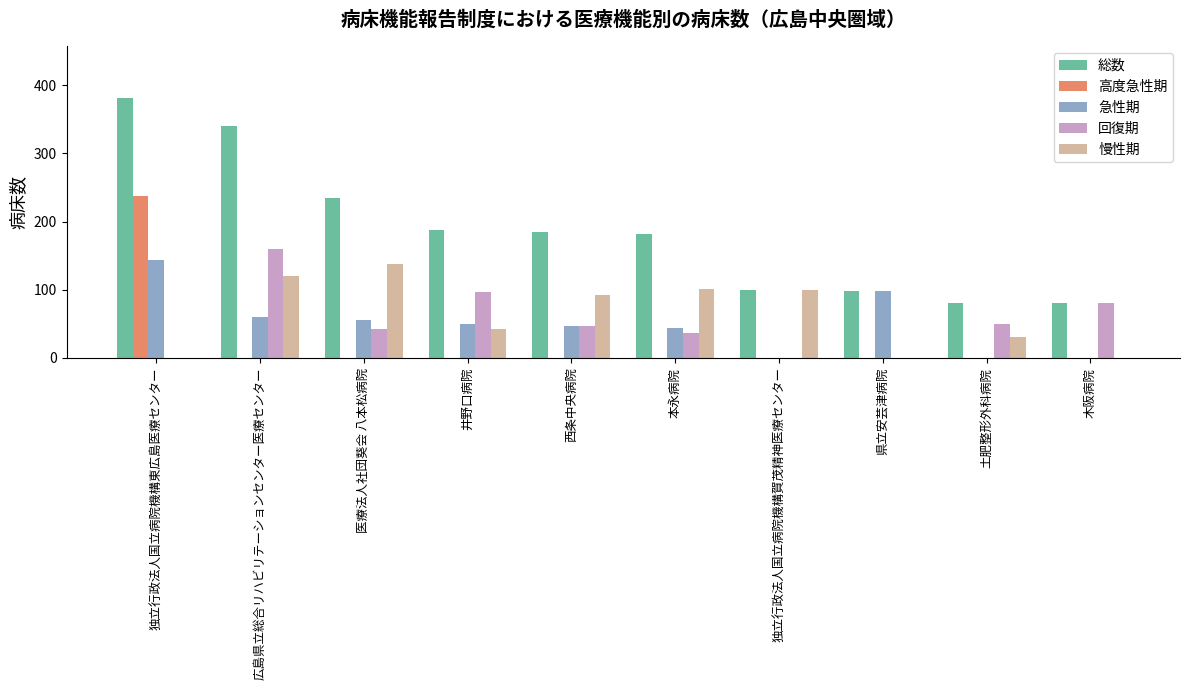

True or false: 急性期 has a value of 98 at 県立安芸津病院.

True